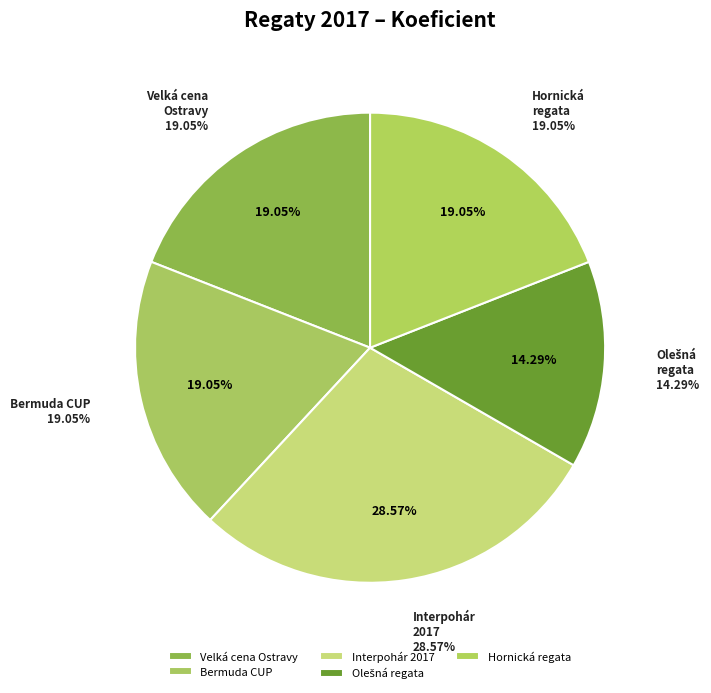

To the nearest percent, what is the difference between the largest and smallest slice percentages?

14%